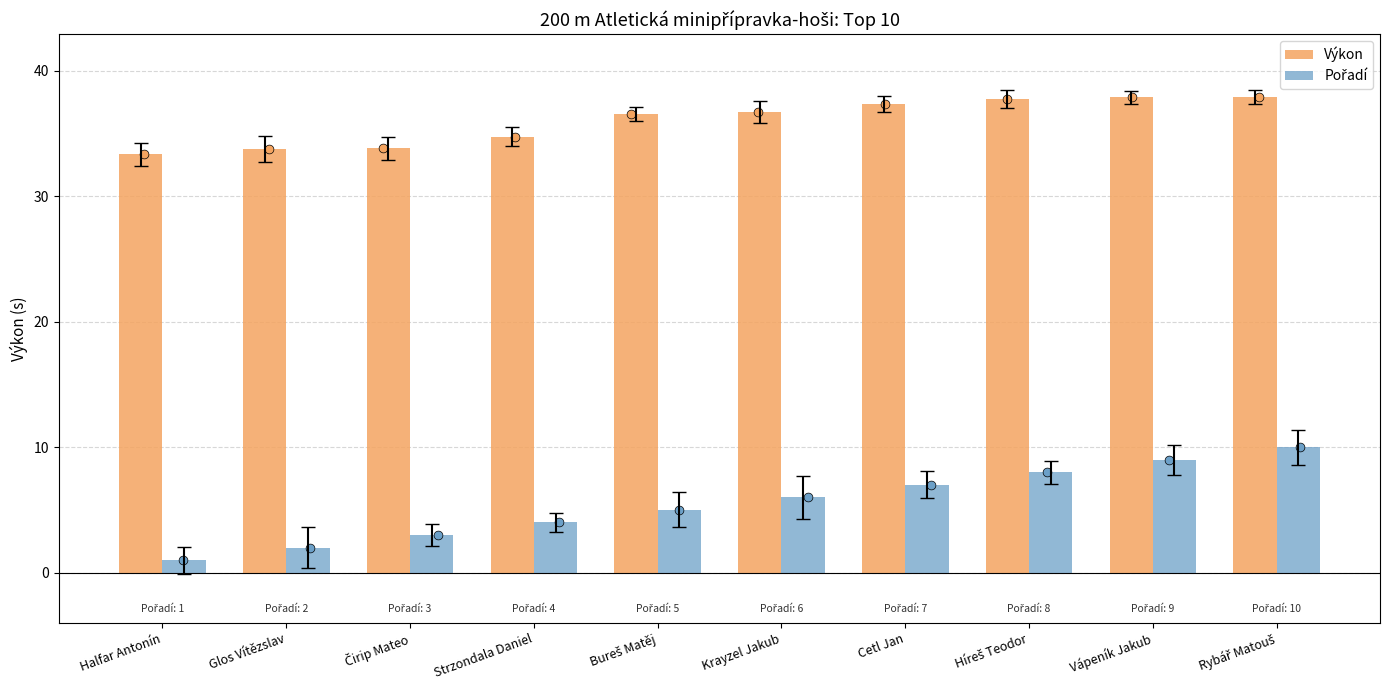

What is the total value across all series at Glos Vítězslav?

35.7